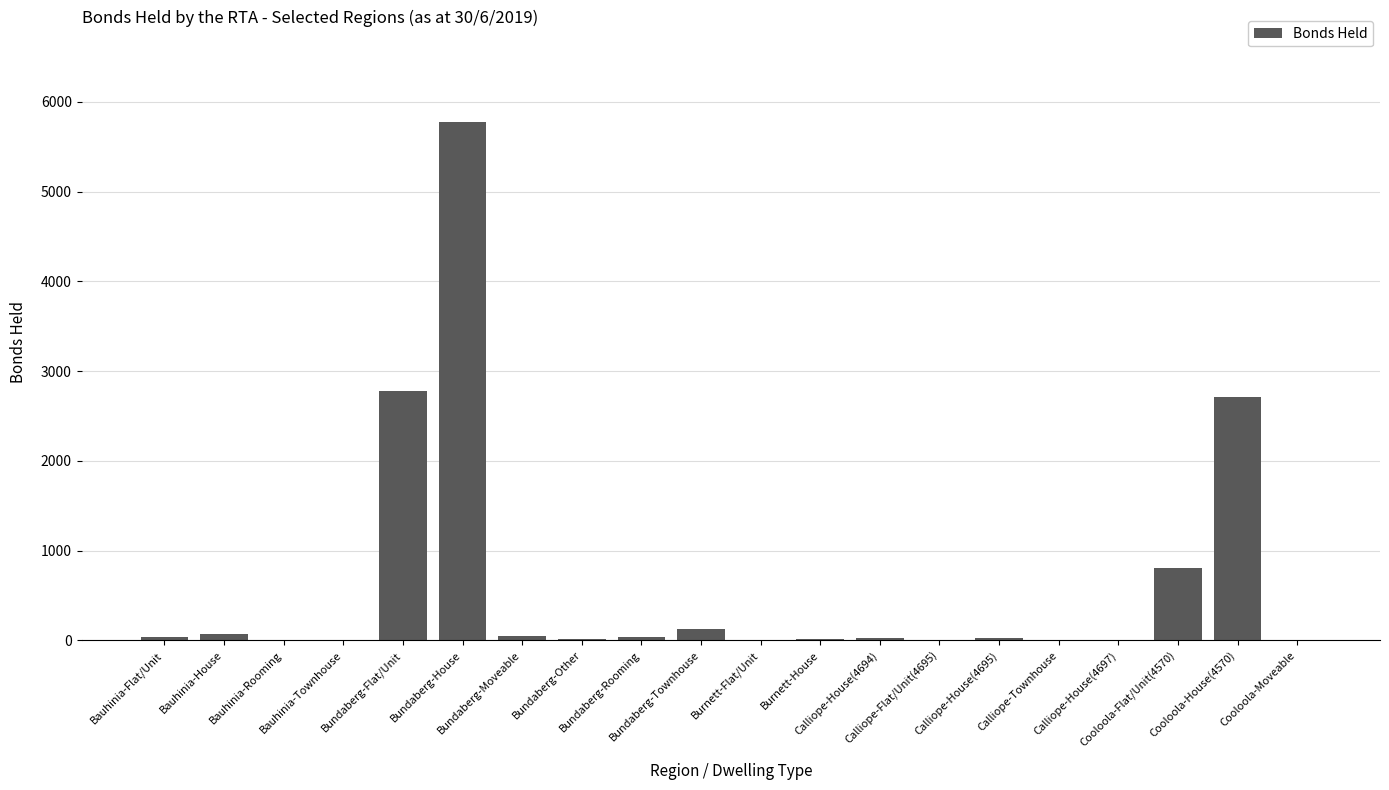

What position from the right is Burnett-Flat/Unit?

10